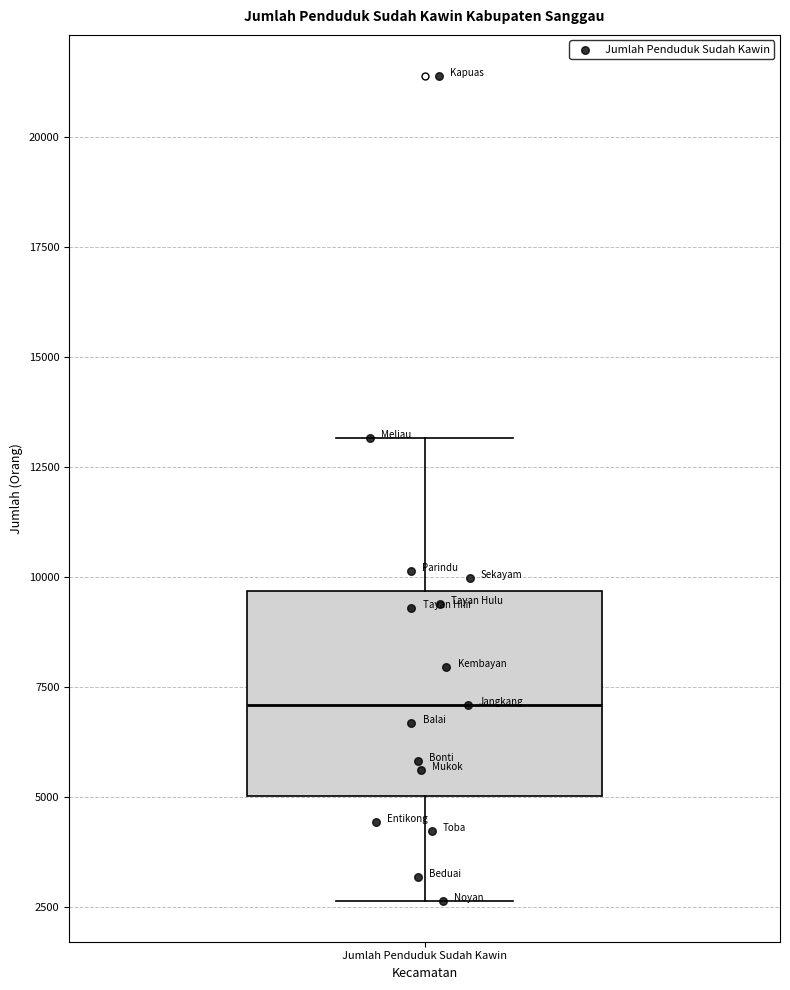

Transcribe this box plot: give where the median line is, the range the box spans, and where the two whiskers end, as read against the y-axis. The values are not printed on the chart, so give them approximately, as read against the axis.

median 7000, box 5000 to 9500, whiskers 2500 to 13000